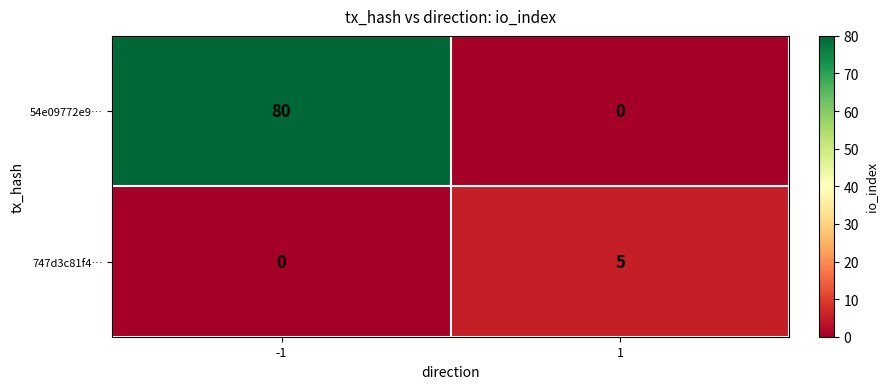

What is the total value across all series at -1?

80